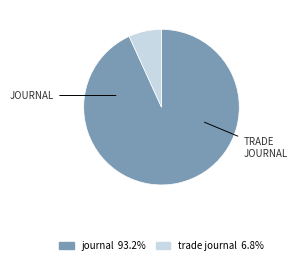

How many slices are in this pie chart?

2